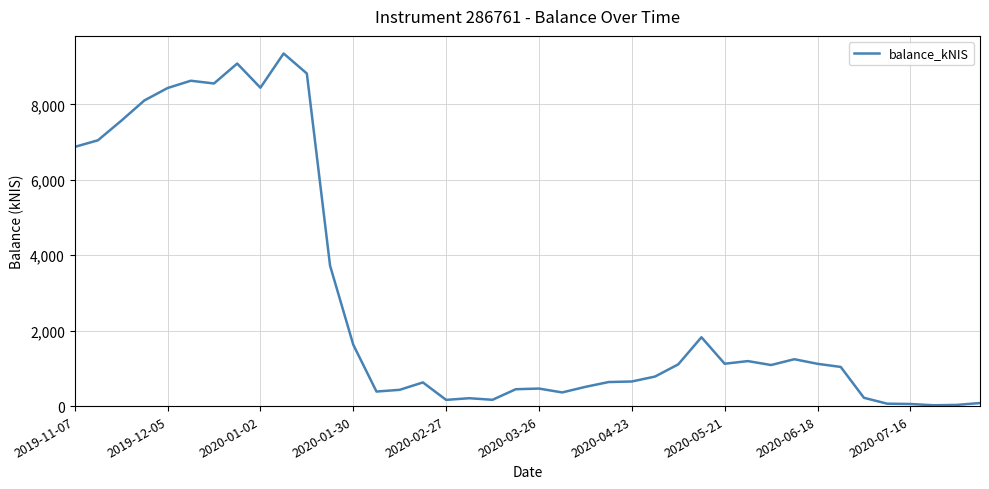

How many lines are shown in the chart?

1